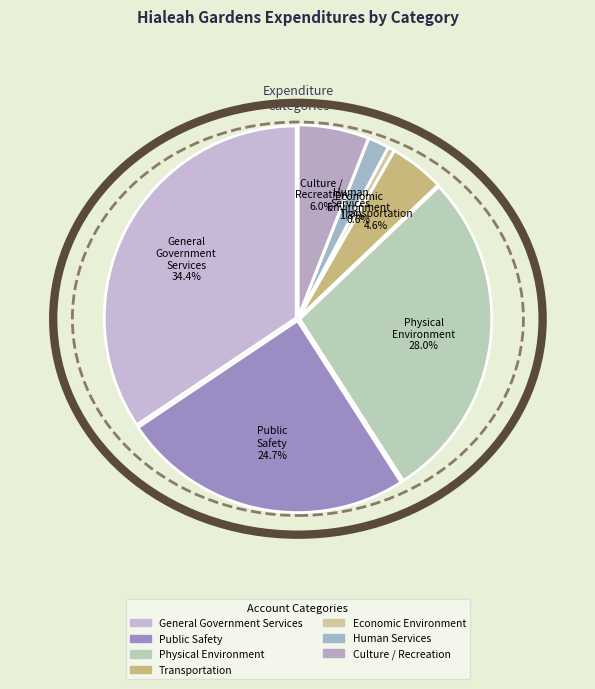

Rank the categories by value from lowest to highest.

Economic Environment, Human Services, Transportation, Culture / Recreation, Public Safety, Physical Environment, General Government Services